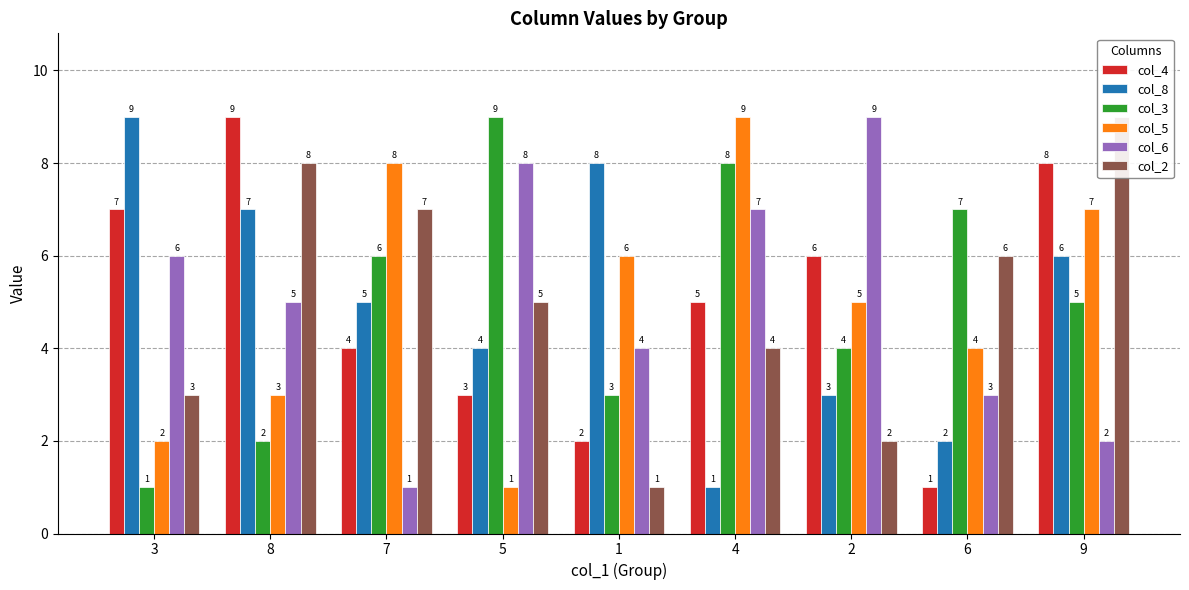

Count the number of categories in the chart.

9